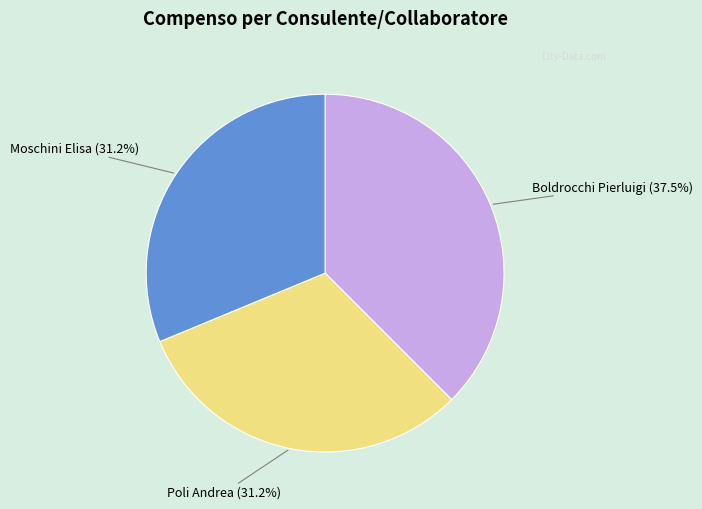

What is the largest slice in the pie chart?

Boldrocchi Pierluigi